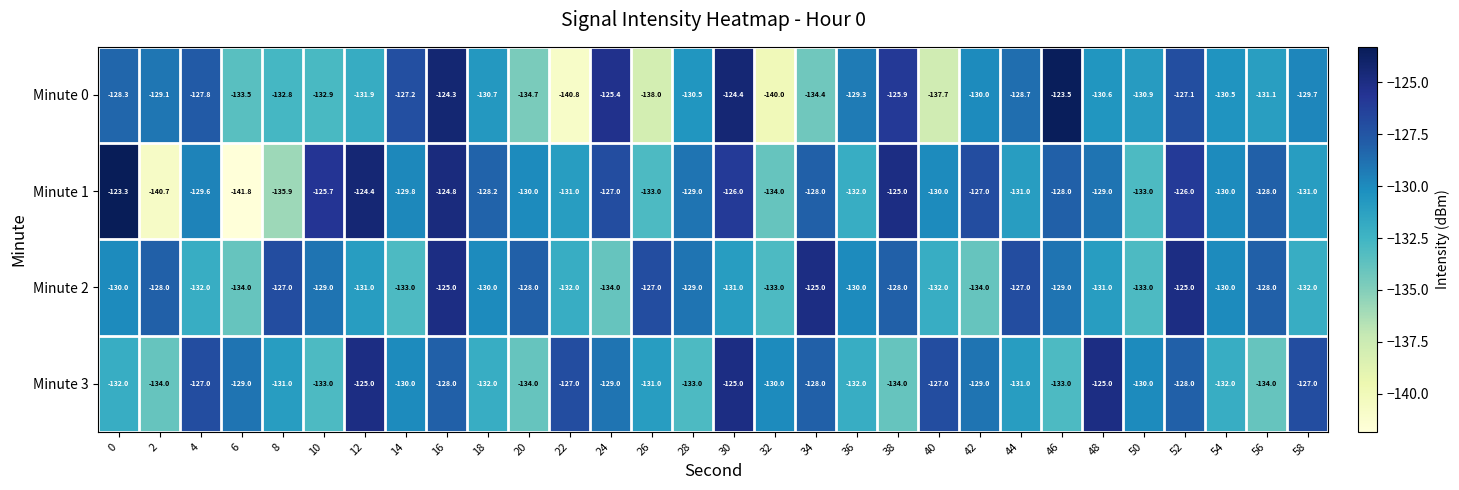

Is it true that Minute 0 equals -127.2 at 14?

True